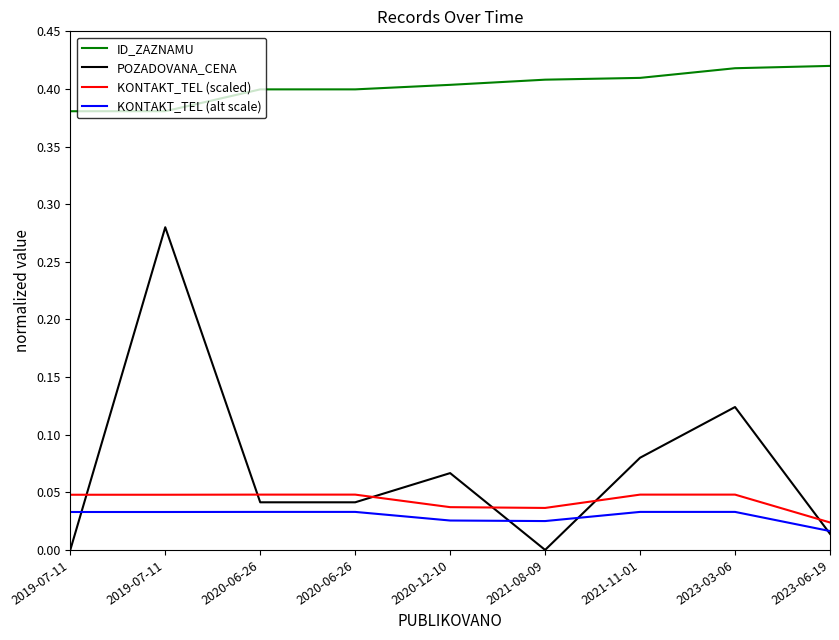

Does the chart display data point markers on the line(s)?

No